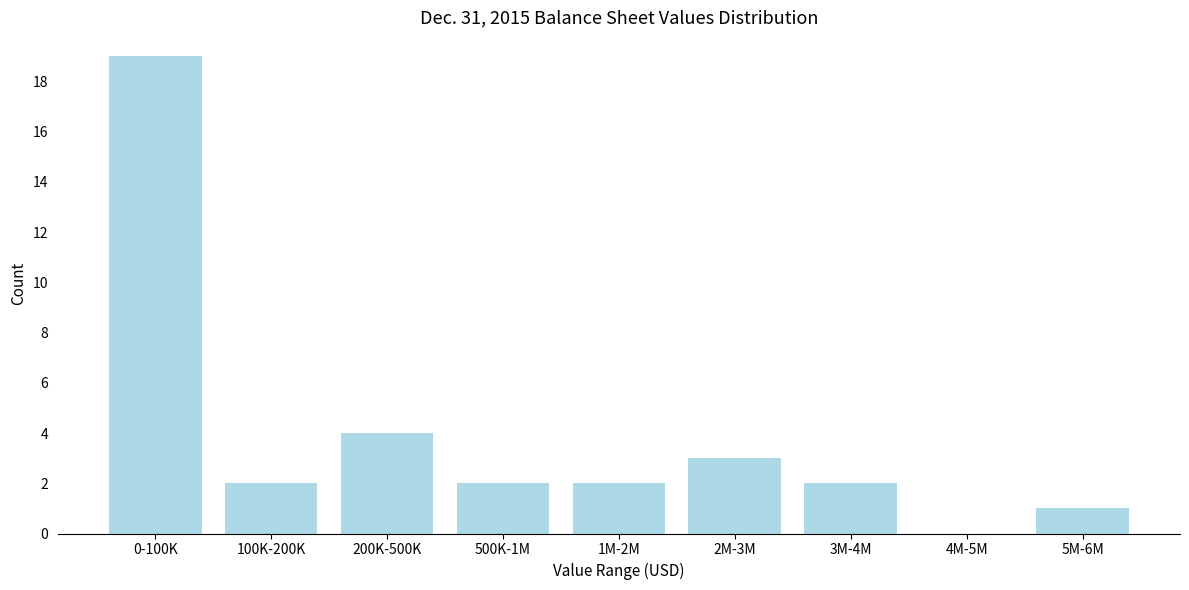

Reading right to left, extract all data points from this chart.

5M-6M=1	4M-5M=0	3M-4M=2	2M-3M=3	1M-2M=2	500K-1M=2	200K-500K=4	100K-200K=2	0-100K=19